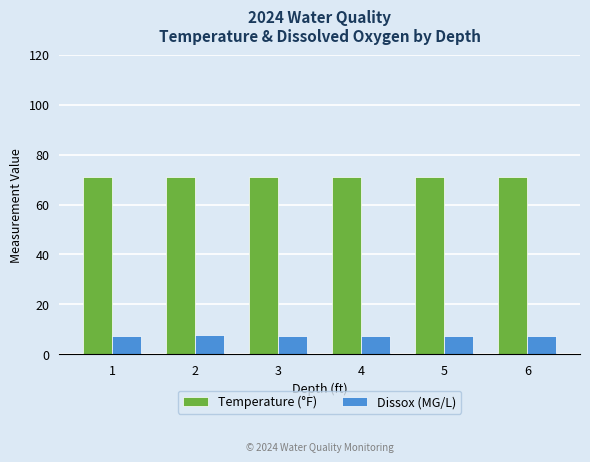

List the series in order of their peak value, lowest first.

Dissox (MG/L), Temperature (°F)